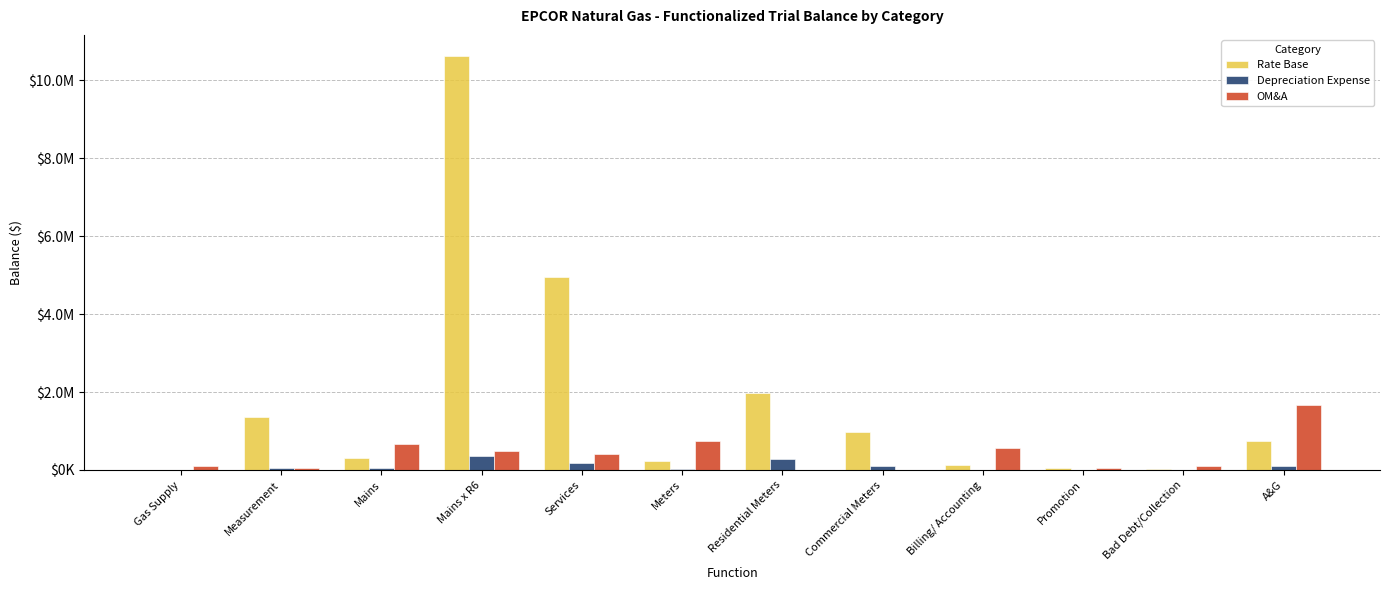

At Gas Supply, list the series in order from largest to smallest.

OM&A, Rate Base, Depreciation Expense